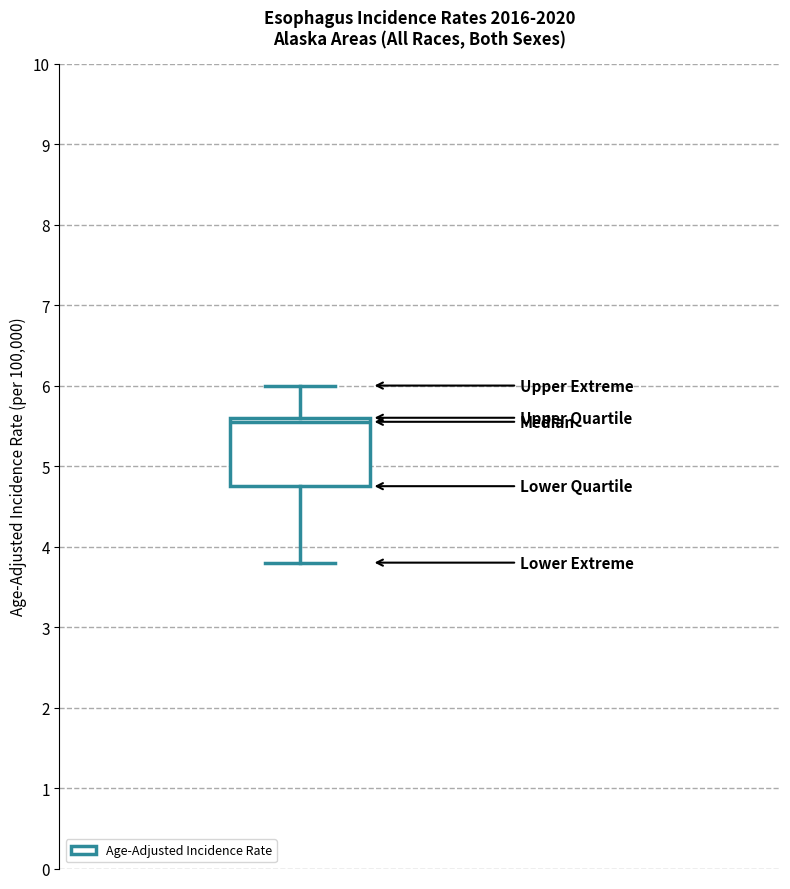

Read this box plot against the y-axis: the position of the median line, the range covered by the box, and the ends of both whiskers. The values are not printed on the chart, so give them approximately, as read against the axis.

median 5.6 (just below the box's upper edge), box 4.8 to 5.6, whiskers 3.8 to 6.0